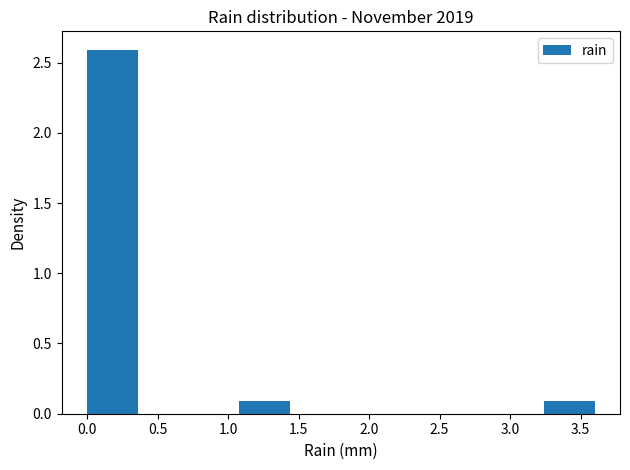

Reading left to right, list every bar in this chart as the range it spans on the x-axis followed by its height. Neither the bar edges nor the heights are printed on the chart, so give them approximately, as read against the axes.

0.00 to 0.36: 2.6
0.36 to 0.72: 0
0.72 to 1.08: 0
1.08 to 1.44: 0.1
1.44 to 1.80: 0
1.80 to 2.16: 0
2.16 to 2.52: 0
2.52 to 2.88: 0
2.88 to 3.24: 0
3.24 to 3.60: 0.1